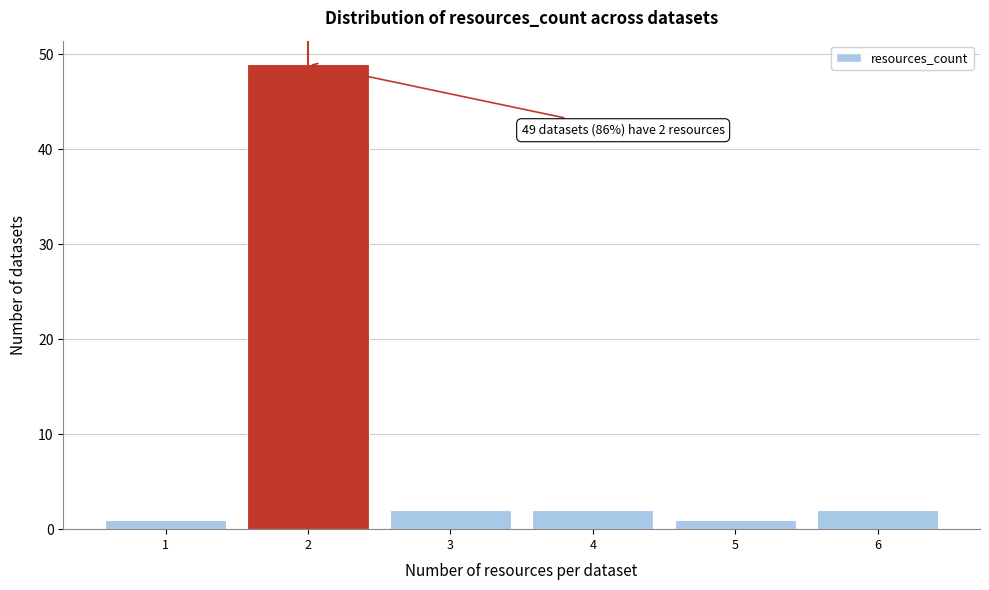

Over which range of the x-axis is the bar tallest?

1.5 to 2.5